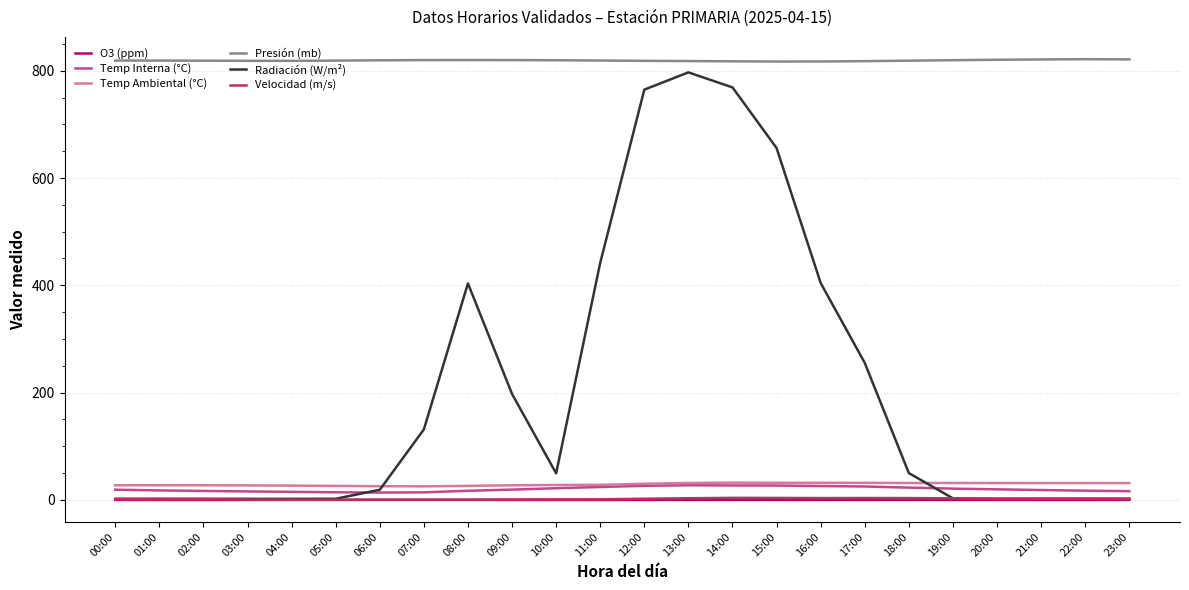

What is the maximum value shown in the chart?

821.5